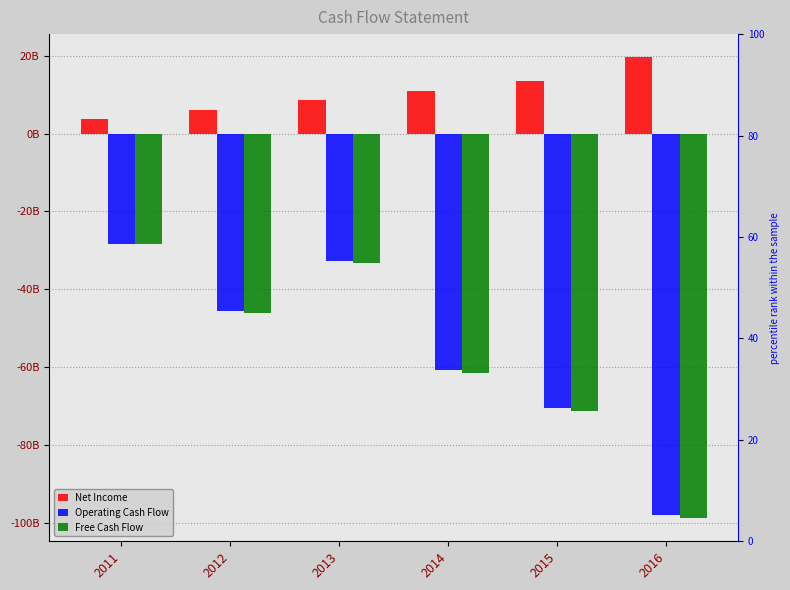

Is it true that Net Income equals 21512635887 at 2015?

False